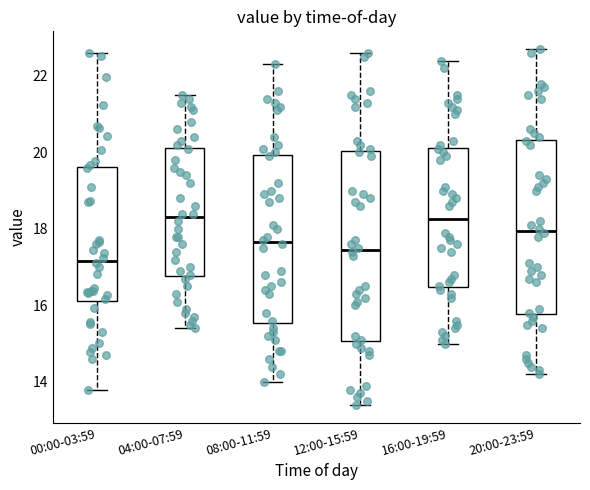

Reading left to right, transcribe this box plot: for each box, give where its median line is, the range the box spans, and where its two whiskers end, as read against the y-axis. The values are not printed on the chart, so give them approximately, as read against the axis.

00:00-03:59: median 17.2, box 16.2 to 19.6, whiskers 13.8 to 22.6
04:00-07:59: median 18.4, box 16.8 to 20.2, whiskers 15.4 to 21.6
08:00-11:59: median 17.6, box 15.6 to 20.0, whiskers 14.0 to 22.4
12:00-15:59: median 17.4, box 15.0 to 20.0, whiskers 13.4 to 22.6
16:00-19:59: median 18.2, box 16.4 to 20.2, whiskers 15.0 to 22.4
20:00-23:59: median 18.0, box 15.8 to 20.4, whiskers 14.2 to 22.8